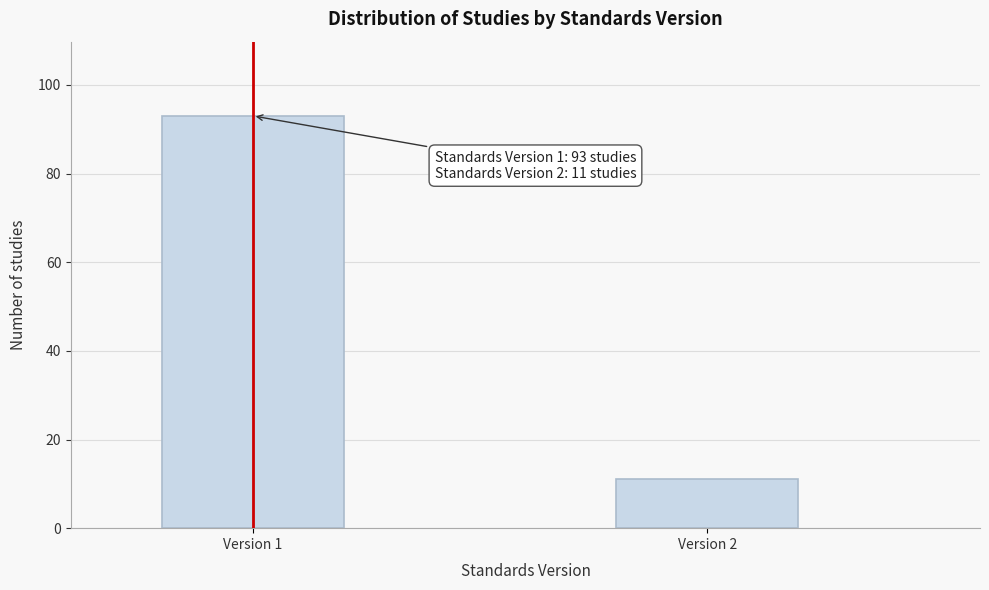

Reading left to right, extract all data points from this chart.

Version 1=93	Version 2=11